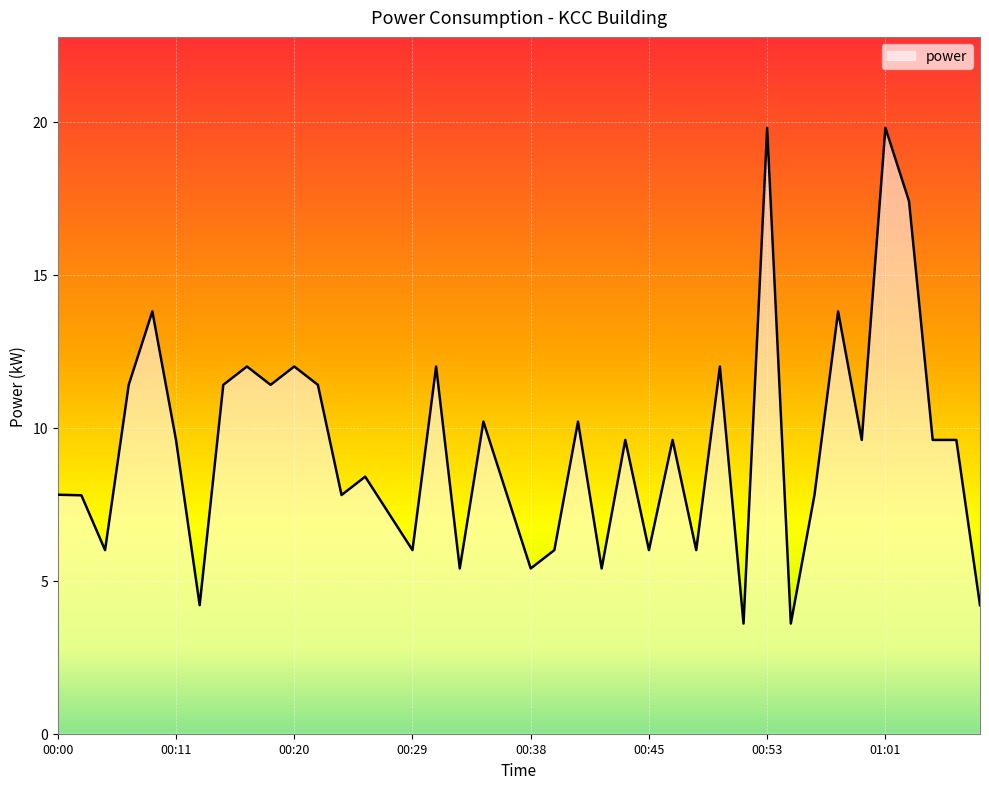

How many series are shown in this chart?

1